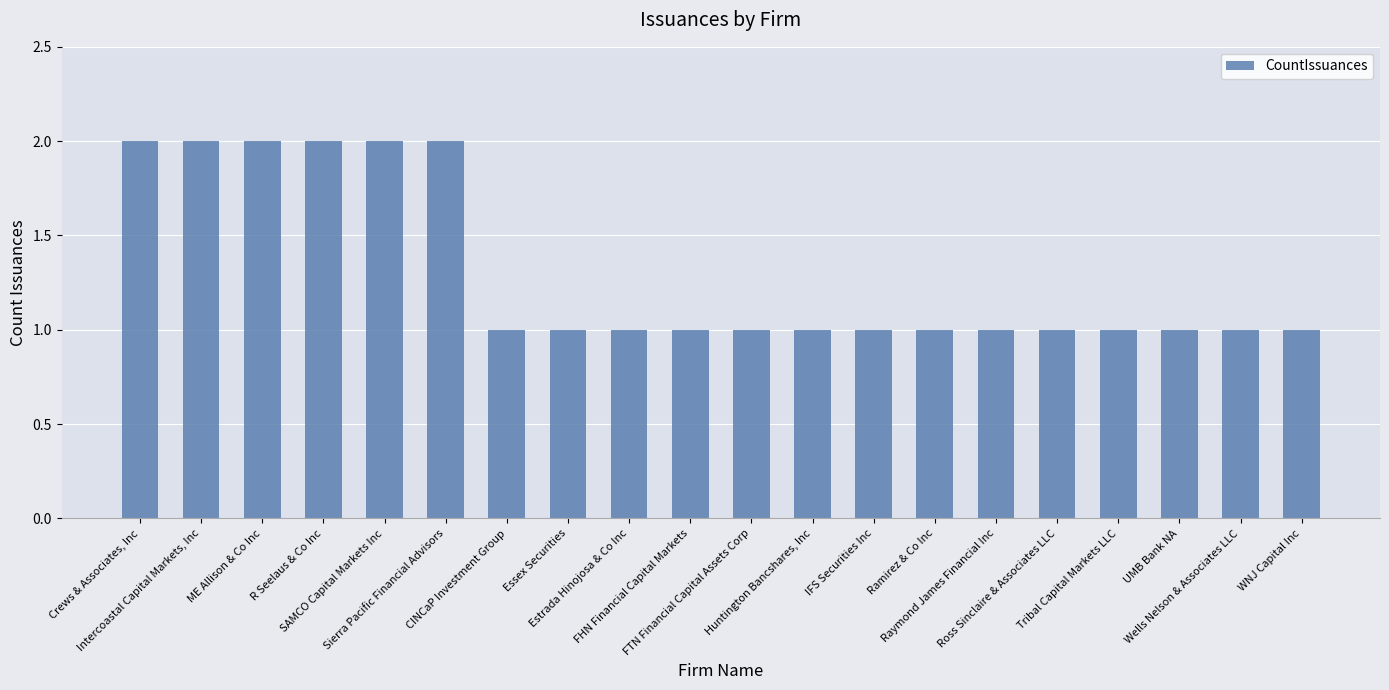

What is the sum of all values?

26